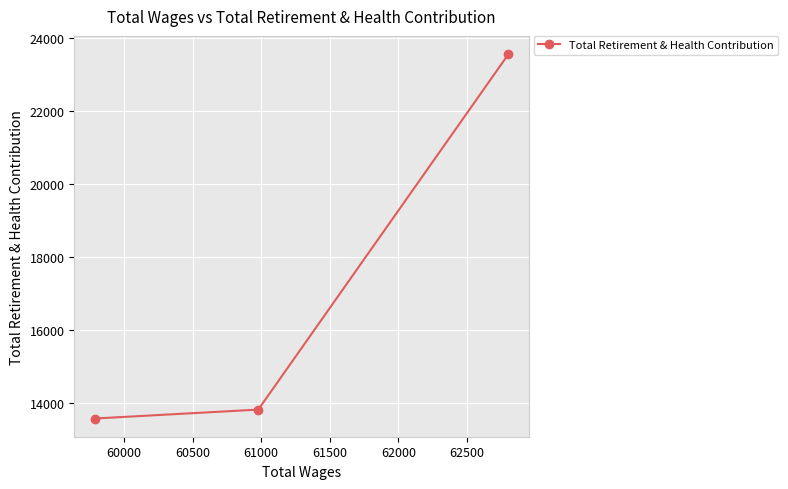

What is the minimum value shown in the chart?

13573